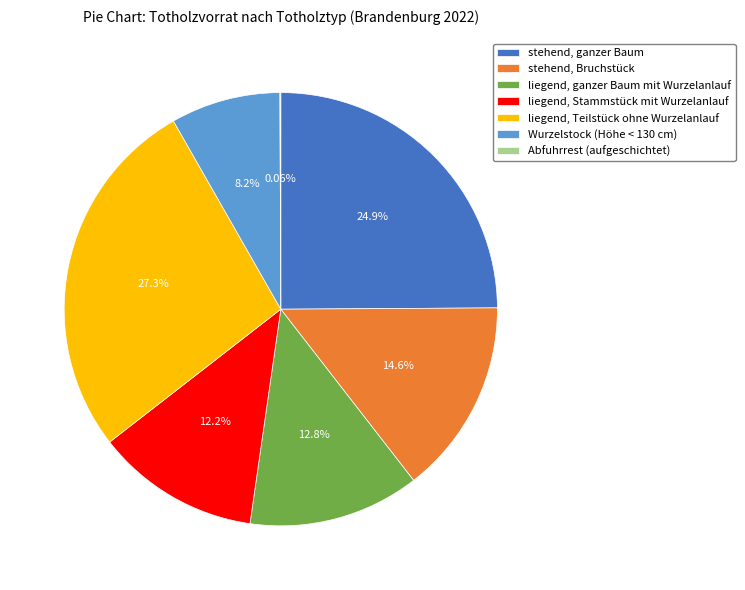

Approximately how many times larger is the value at stehend, ganzer Baum compared to stehend, Bruchstück?

1.7